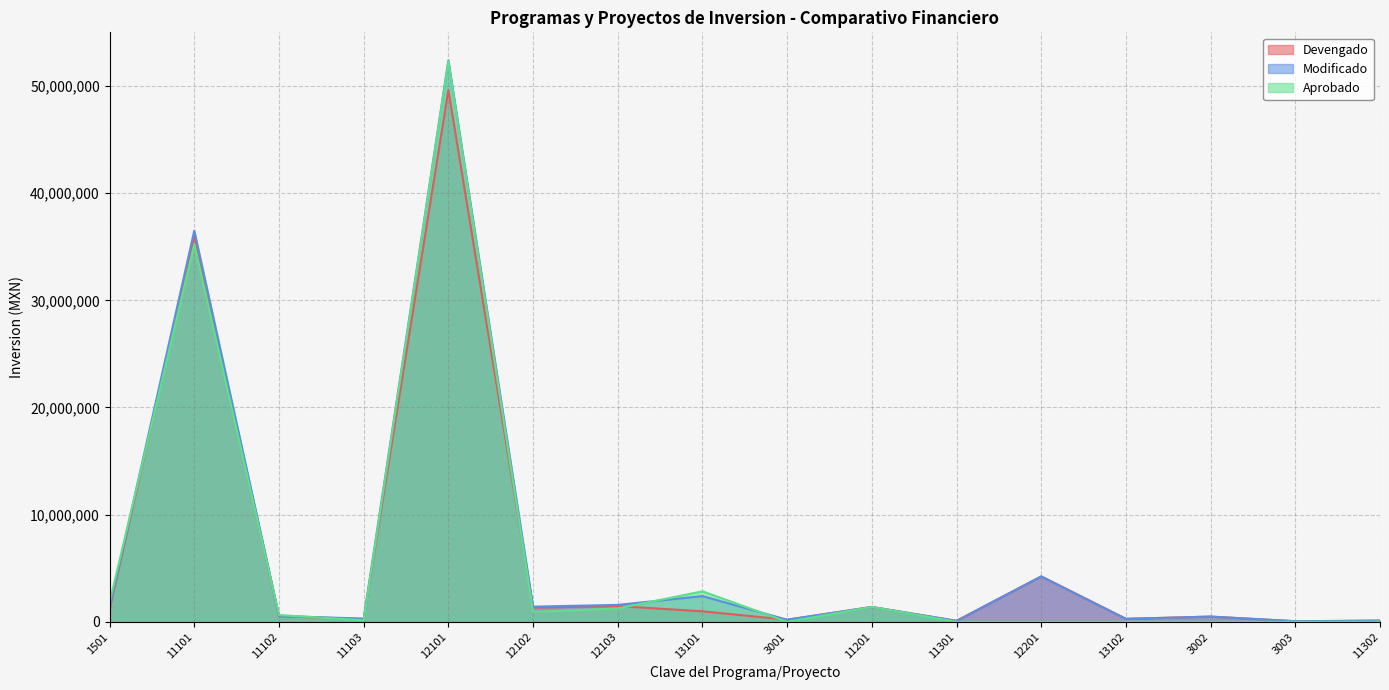

Rank the categories by Aprobado value from highest to lowest.

12101, 11101, 13101, 1501, 11201, 12103, 12102, 11102, 11103, 3001, 11301, 12201, 13102, 3002, 3003, 11302